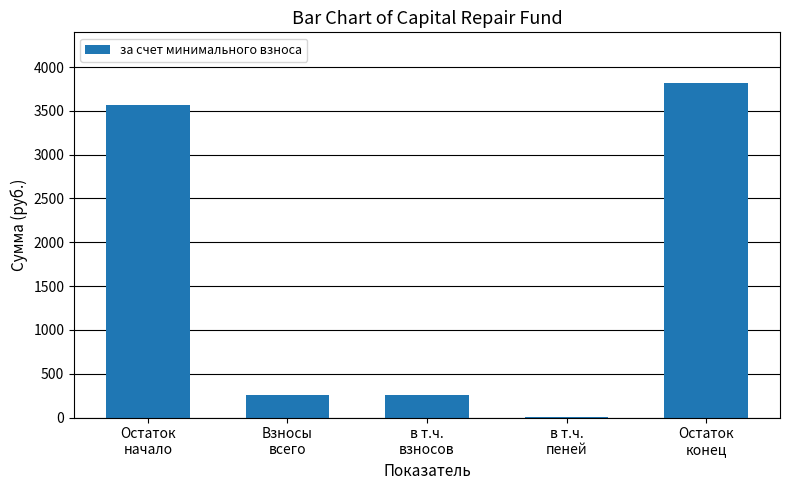

Are the bars horizontal?

No